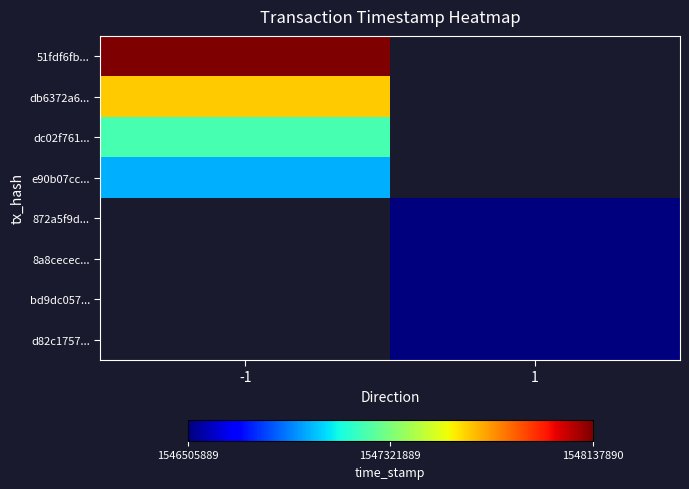

At which category does the chart reach its minimum across all series?

1